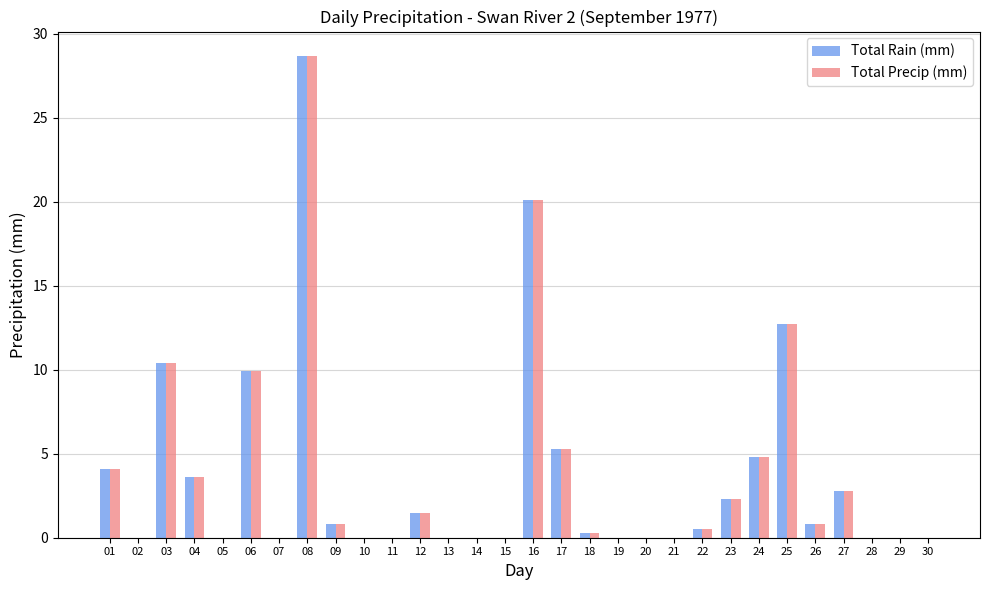

What is the sum of all Total Precip (mm) values?

108.6